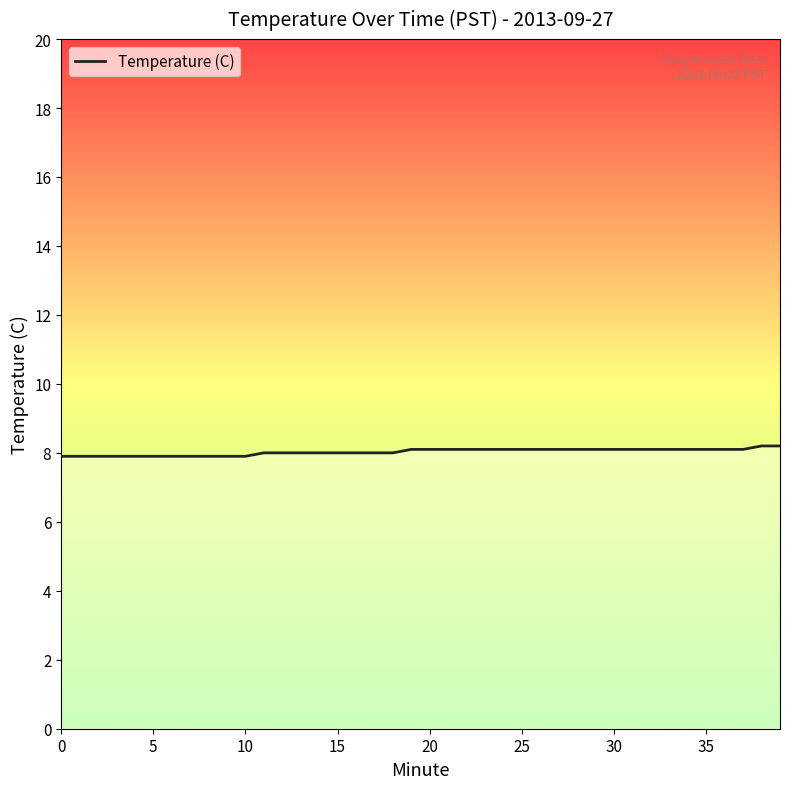

What is the minimum value shown in the chart?

7.9